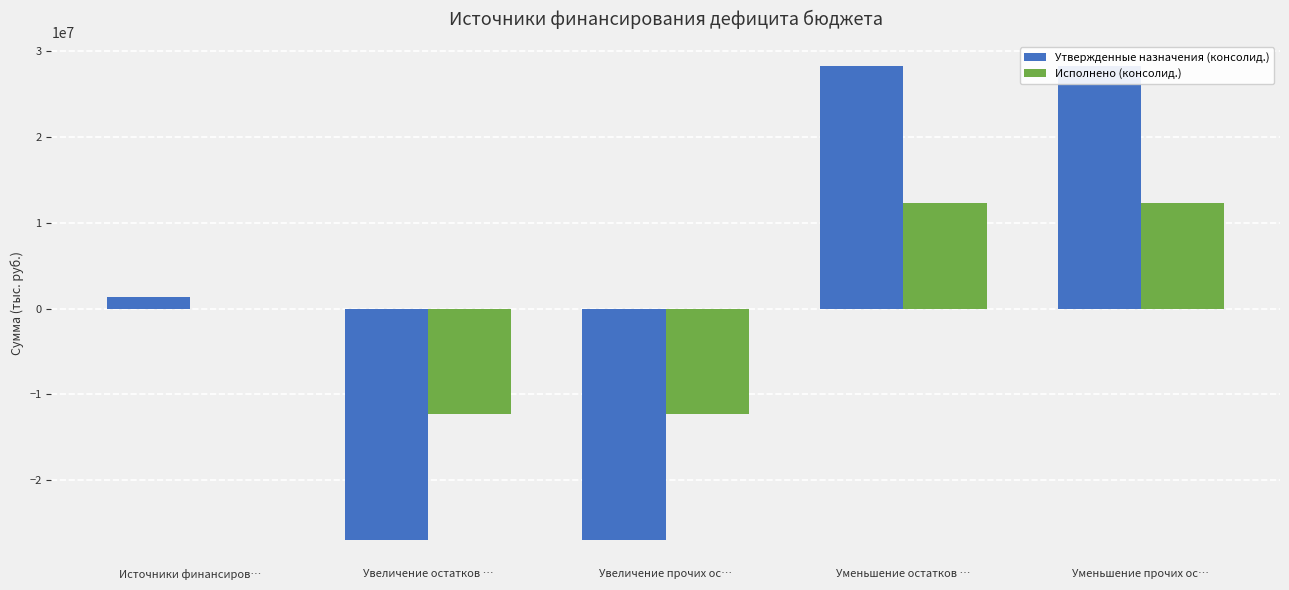

Between Источники финансиров… and Увеличение прочих ос…, which is larger?

Источники финансиров…